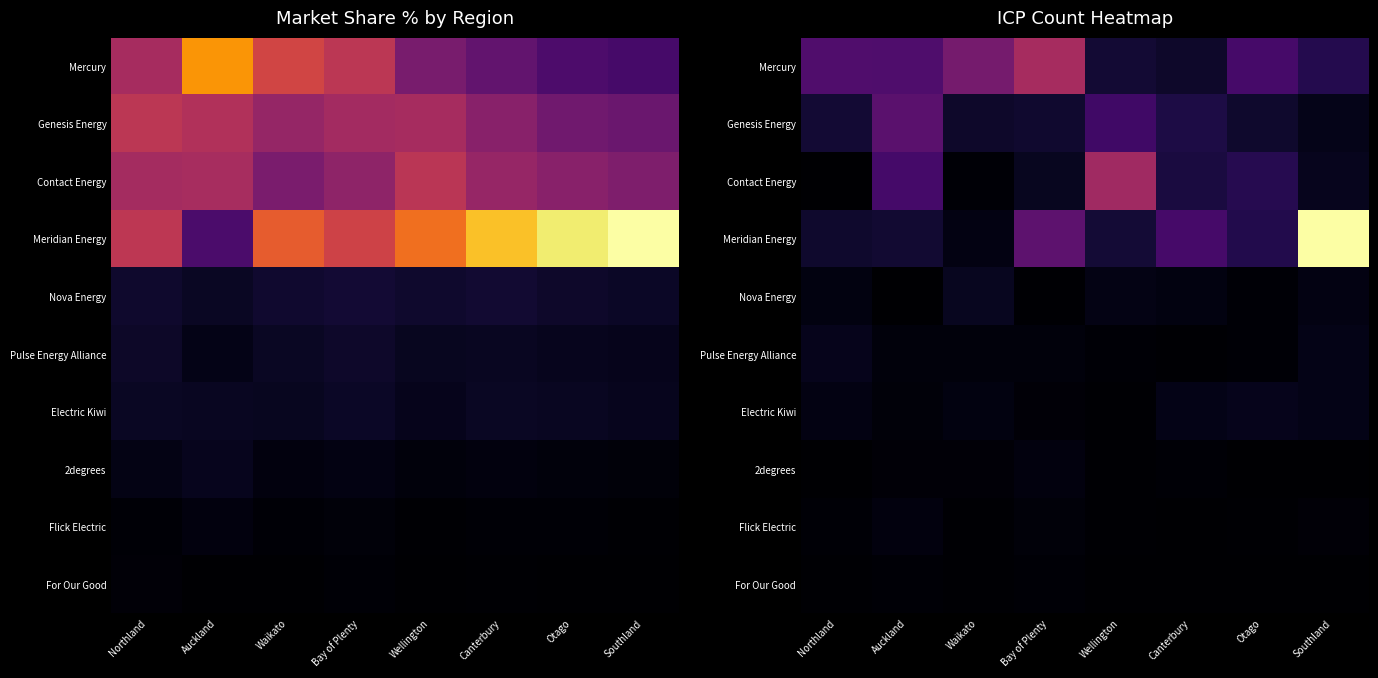

What is the difference between the Flick Electric values at Canterbury and Auckland?

1.6